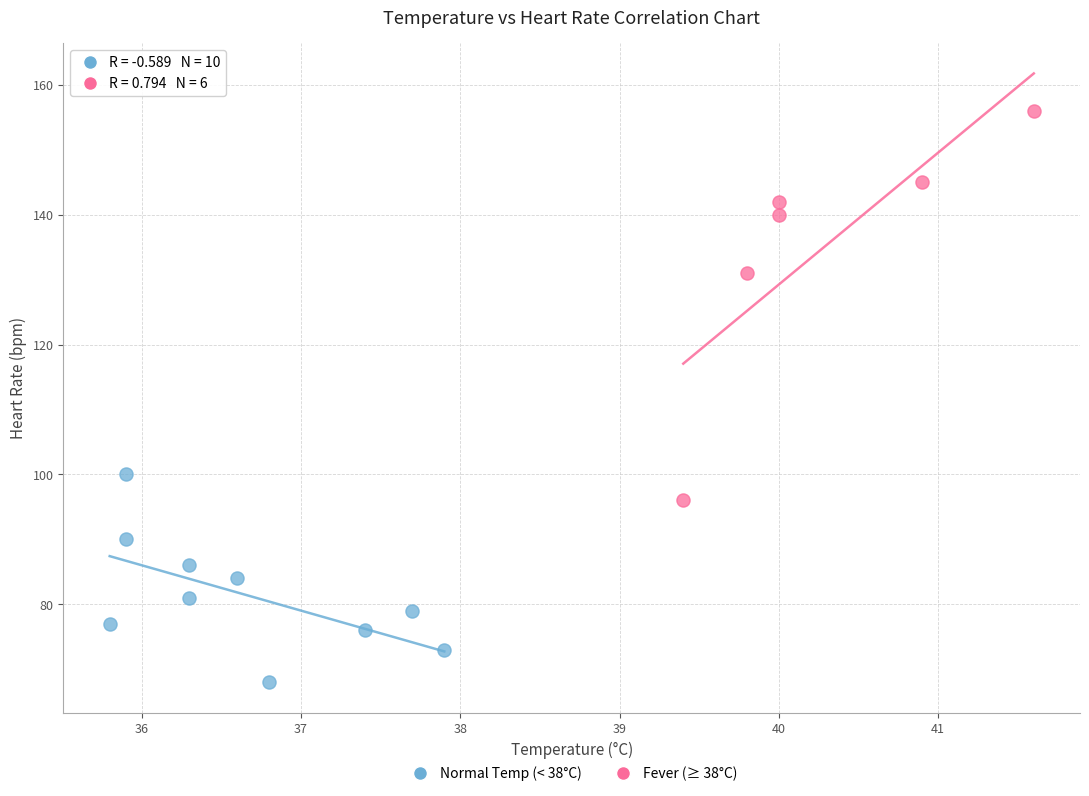

Which series reaches the maximum Y coordinate?

Fever (≥ 38°C)